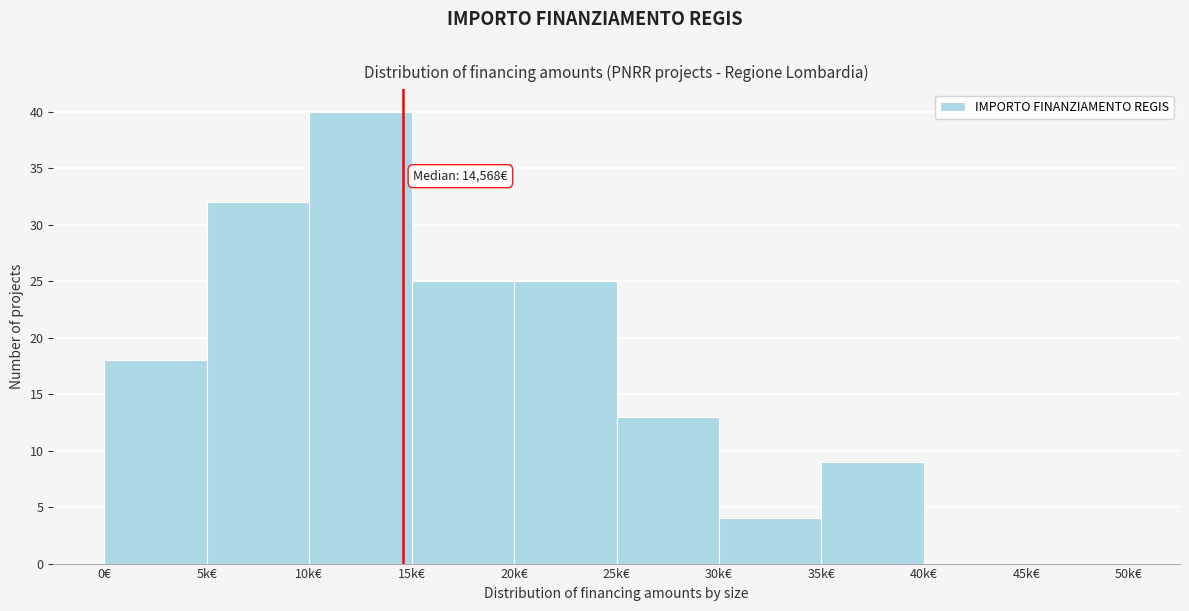

Reading right to left, list all the values displayed in this chart.

45k€=0	40k€=0	35k€=9	30k€=4	25k€=13	20k€=25	15k€=25	10k€=40	5k€=32	0€=18